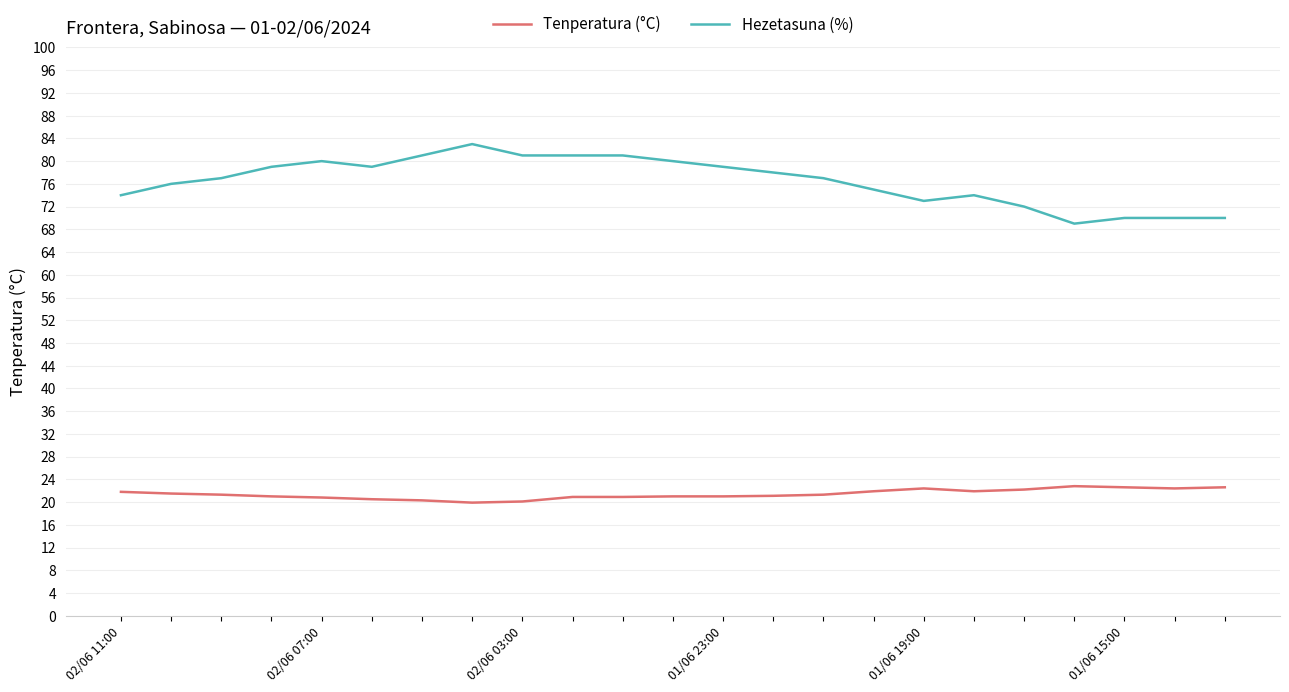

What is the highest value of the Hezetasuna (%) series?

83.0